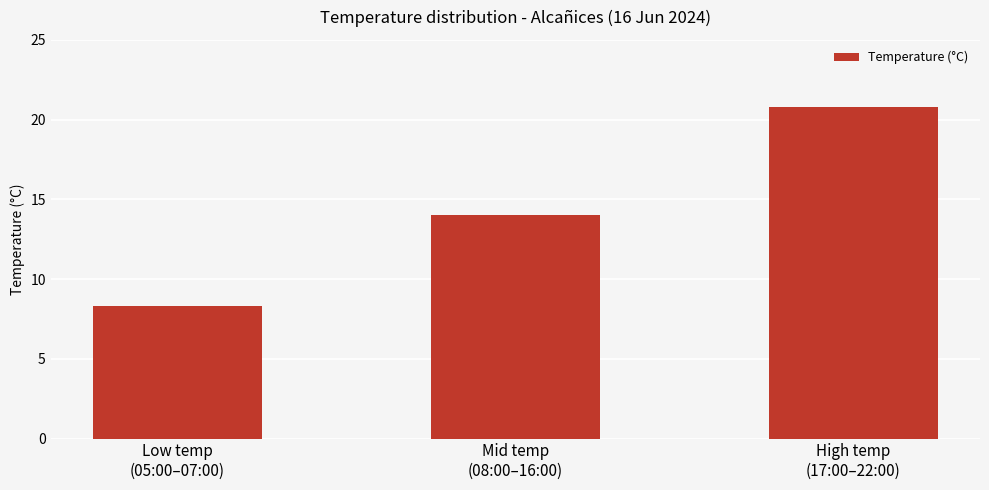

Reading left to right, list all the values displayed in this chart.

8.3	14.0	20.8